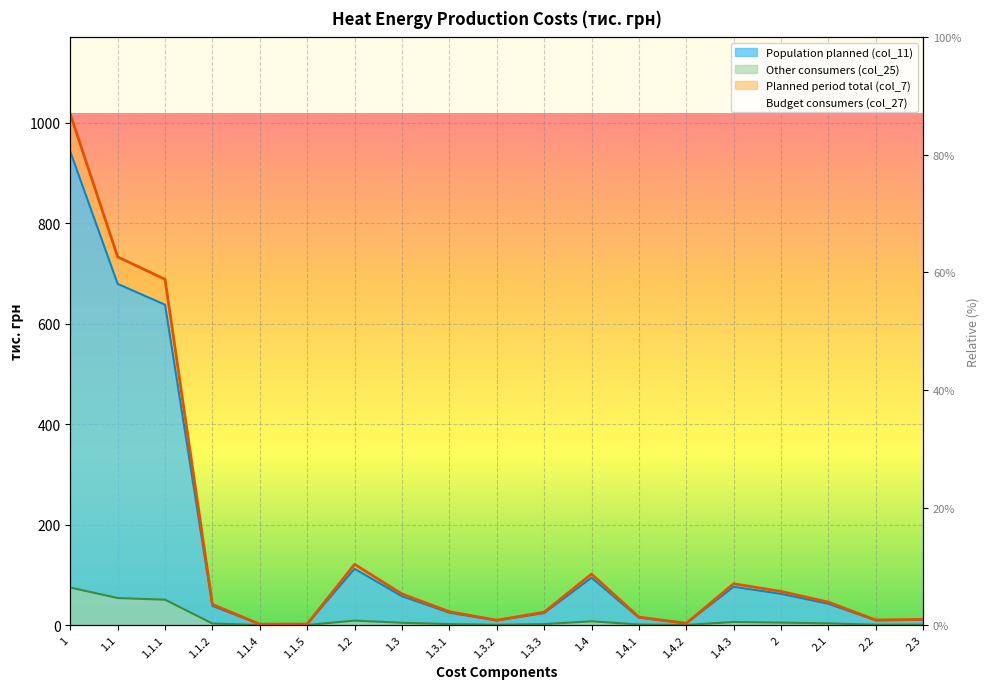

True or false: Other consumers (col_25) has a value of 0.5 at 2.3.

False